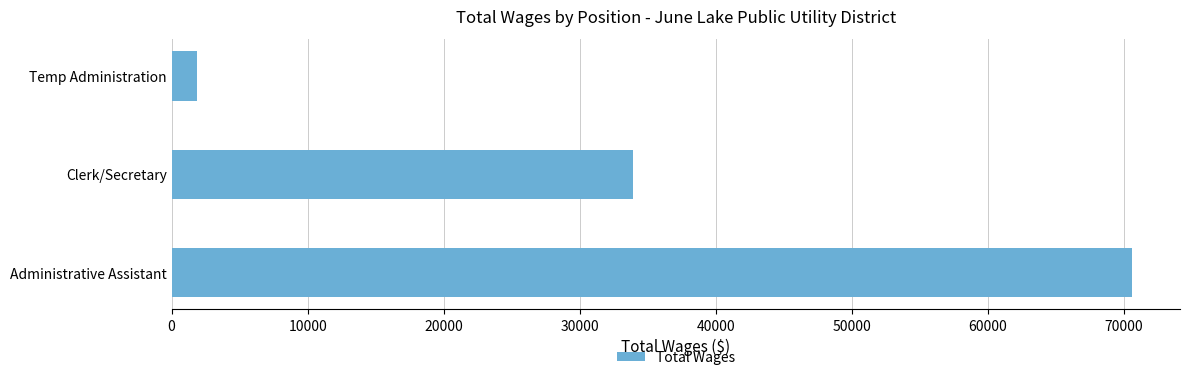

What is the maximum value shown in the chart?

70589